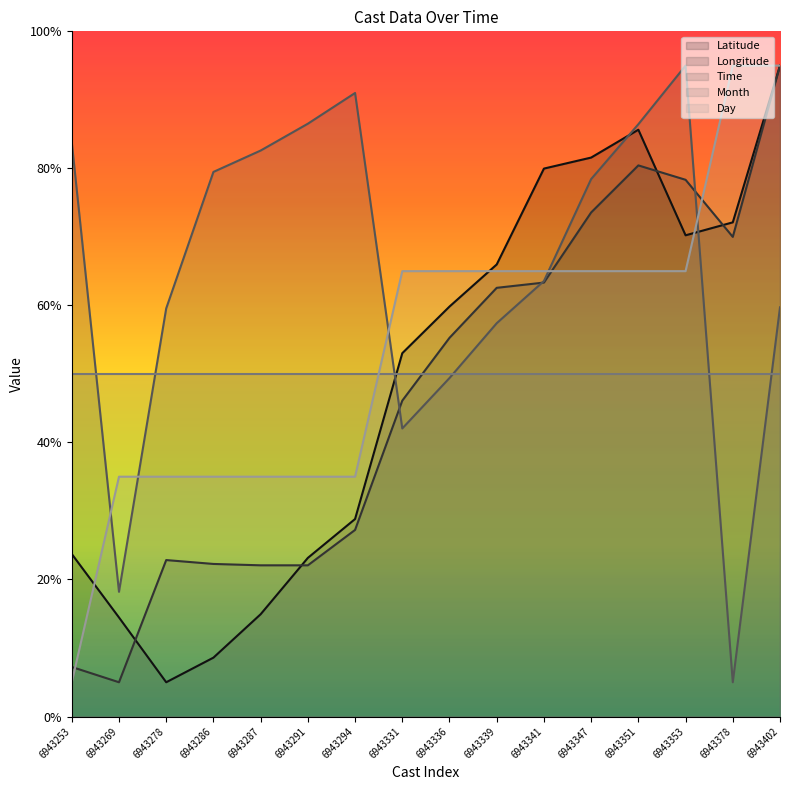

What is the value of the Day point at the 16th from the left?

95.0